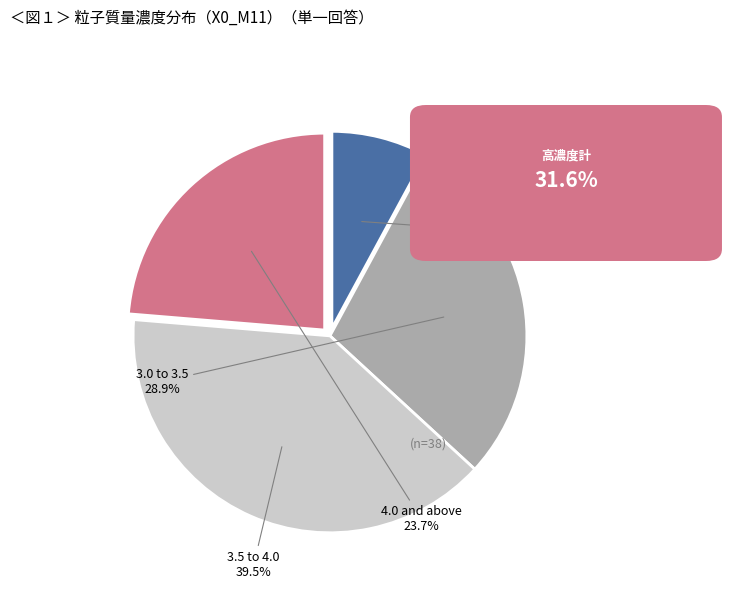

Rank the categories by value from lowest to highest.

4.0 and above, 3.0 to 3.5, 3.5 to 4.0, under 3.0